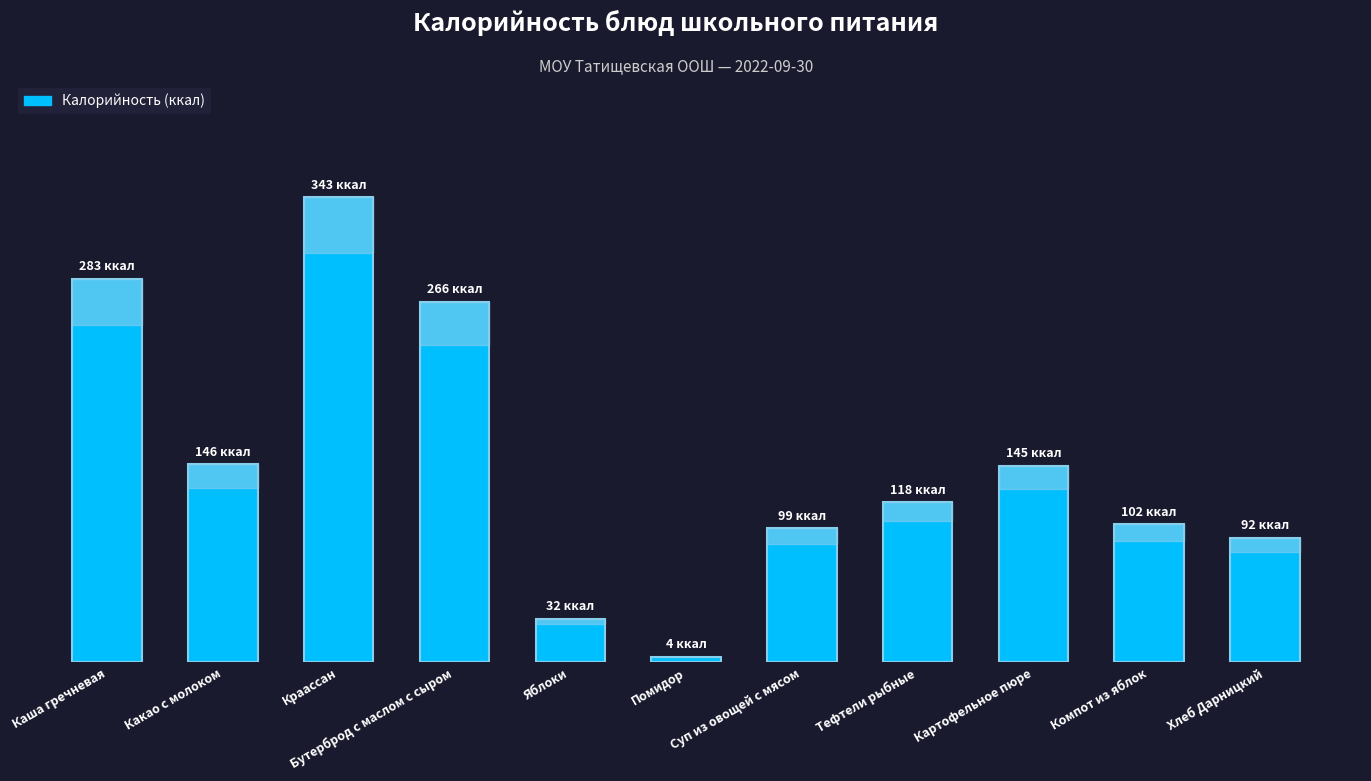

Reading left to right, list all the values displayed in this chart.

283	146	343	266	32	4	99	118	145	102	92